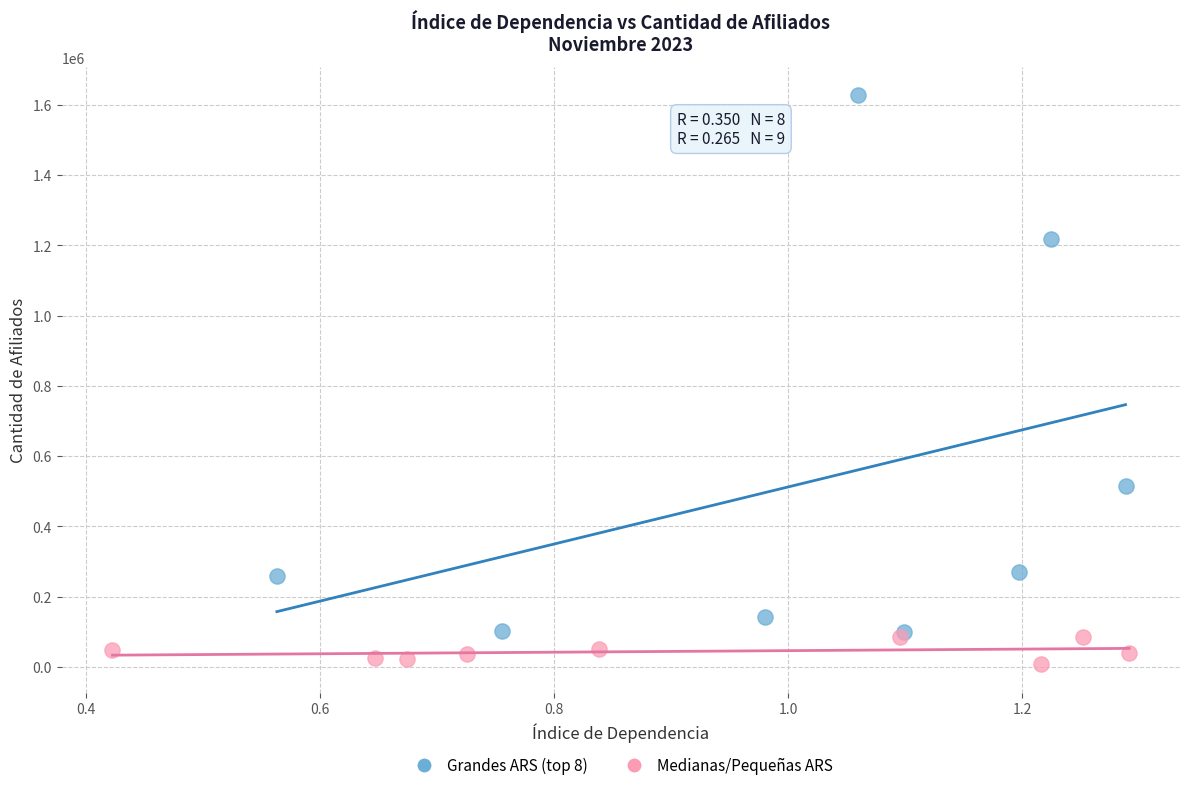

What are all the series names shown in the legend?

Grandes ARS (top 8), Medianas/Pequeñas ARS